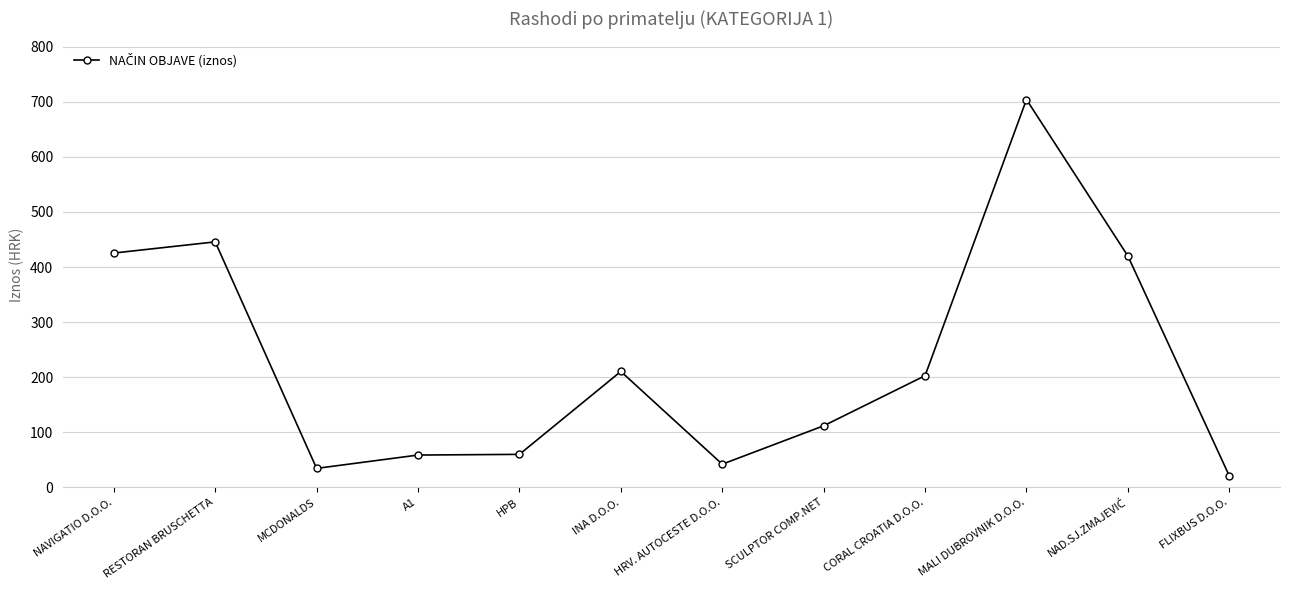

At which category does the data reach its first local valley?

MCDONALDS